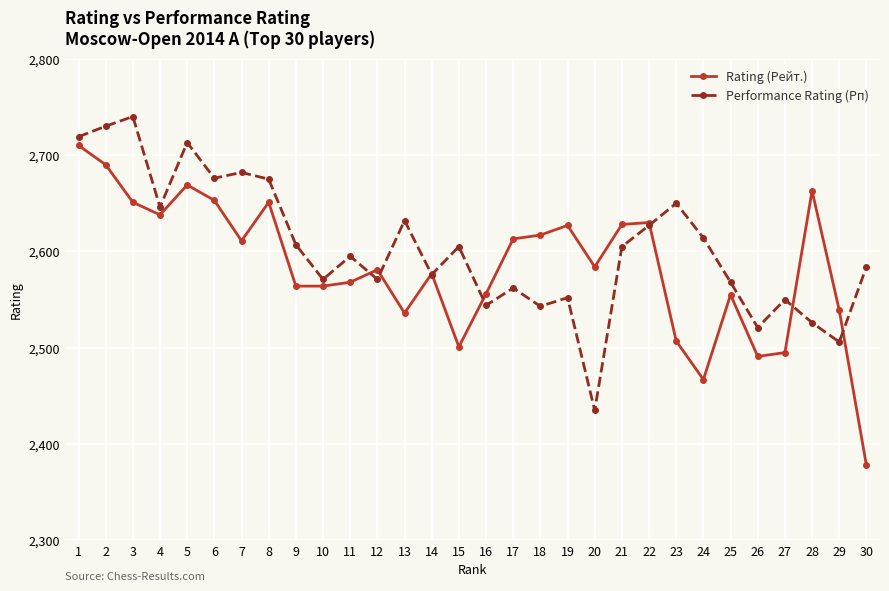

Count the number of categories in the chart.

30